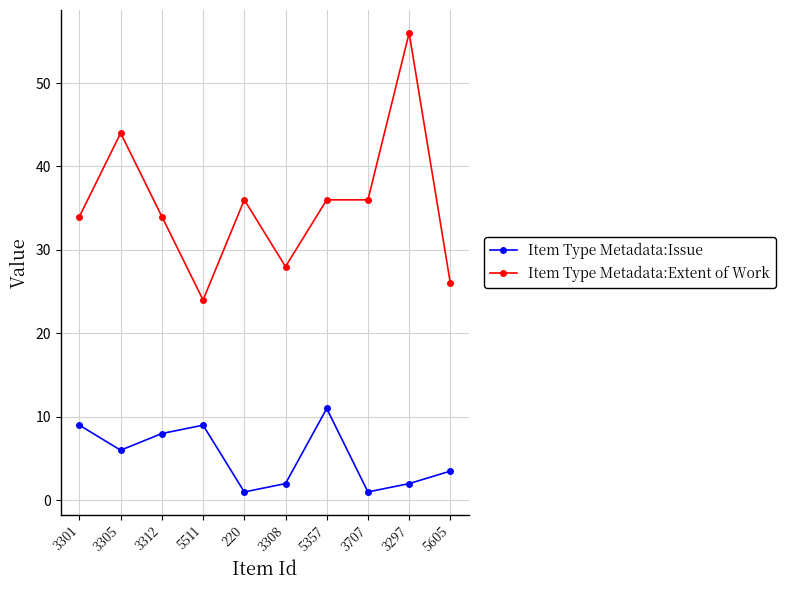

What is the label of the 1st point from the left?

3301